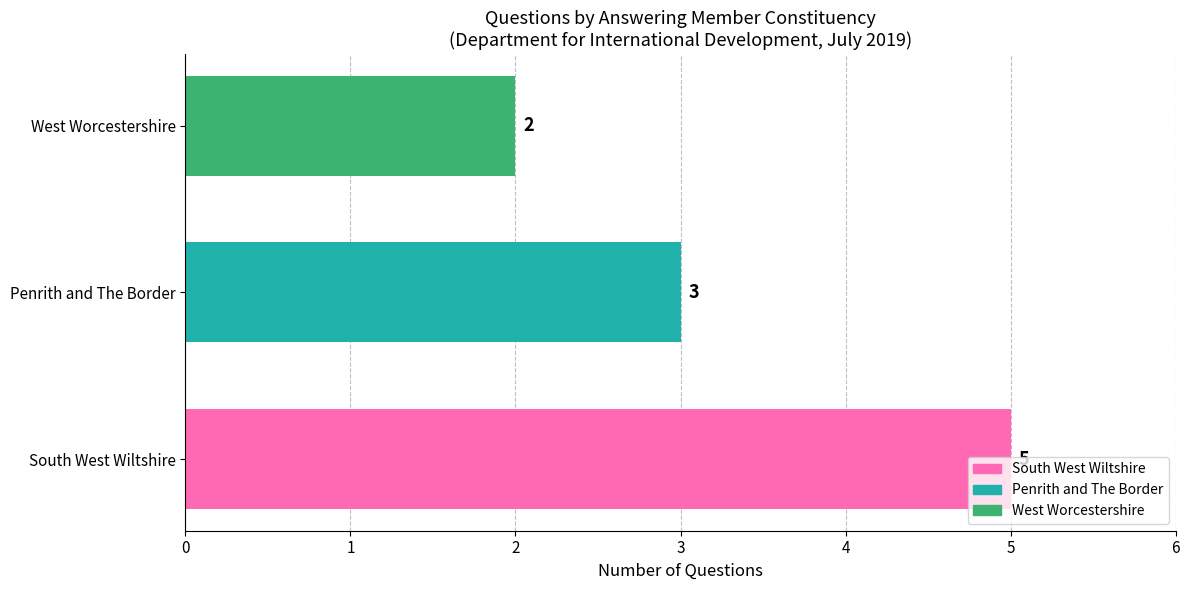

List the labels in order of value, largest first.

South West Wiltshire, Penrith and The Border, West Worcestershire